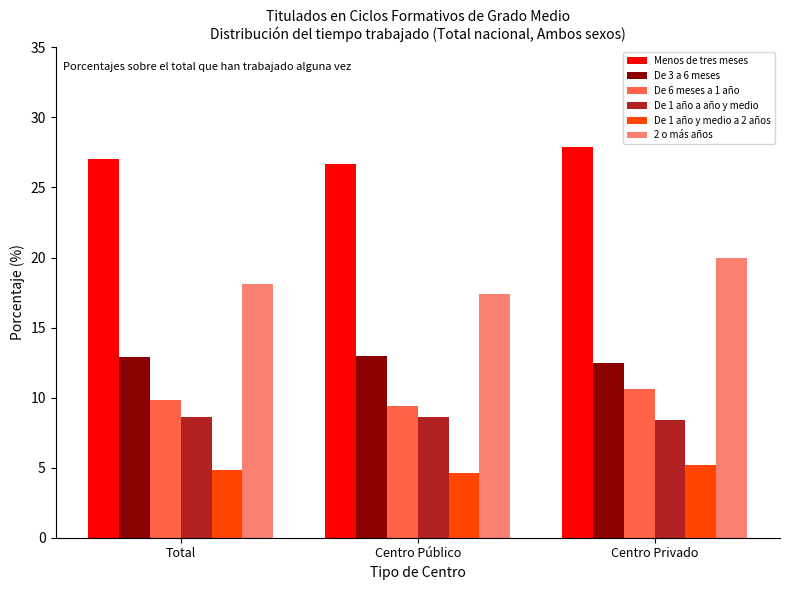

Which series has the largest range (max minus min)?

2 o más años